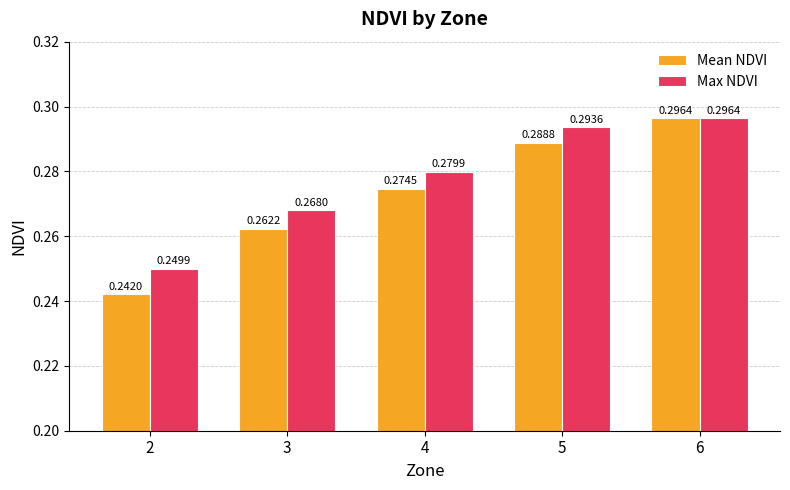

Does the chart contain stacked bars?

No